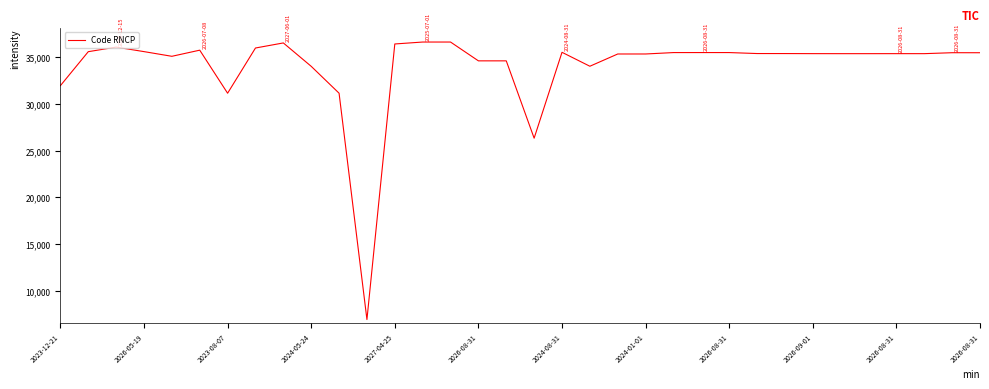

What is the minimum value shown in the chart?

6933